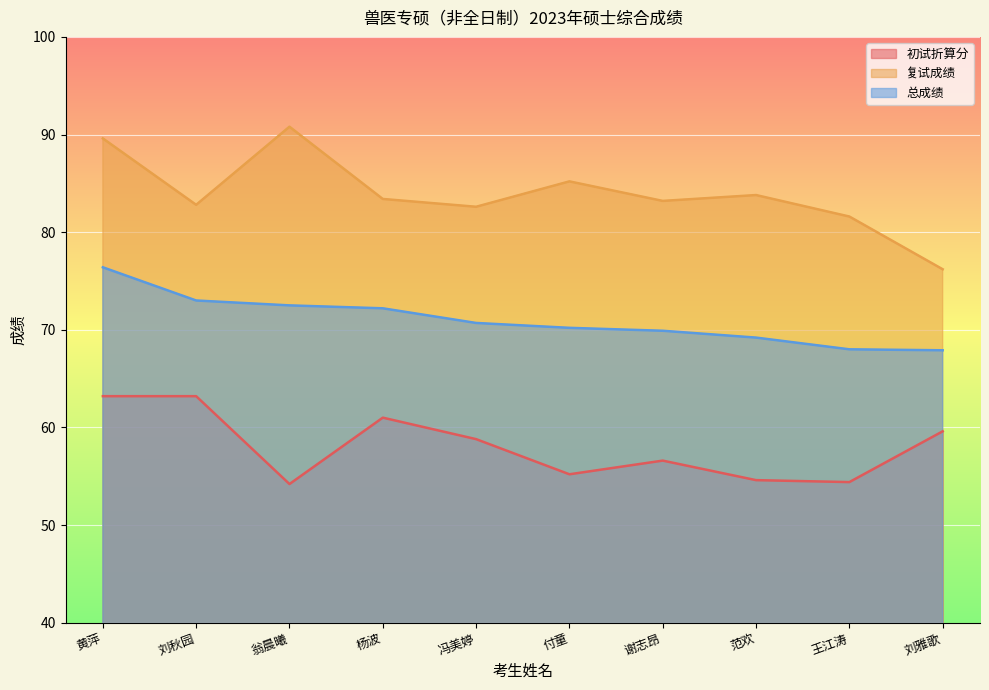

At which category does 初试折算分 reach its first local valley?

翁晨曦